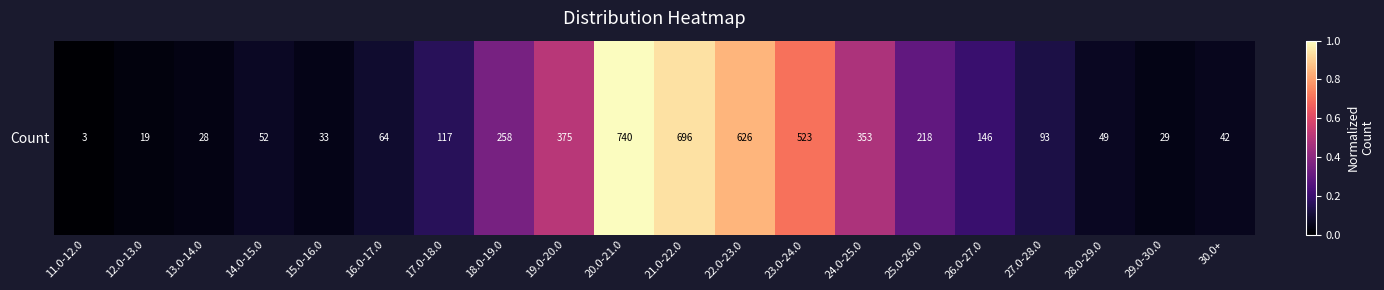

What is the sum of all values?

6.0